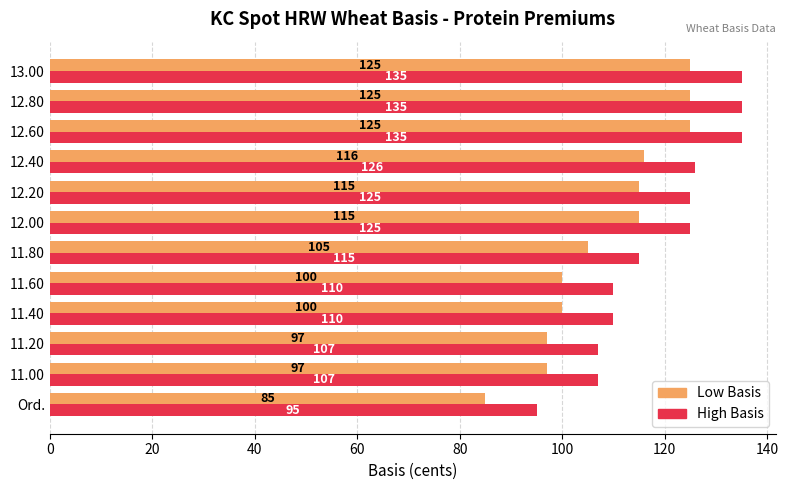

At how many categories does at least one series exceed 133?

3